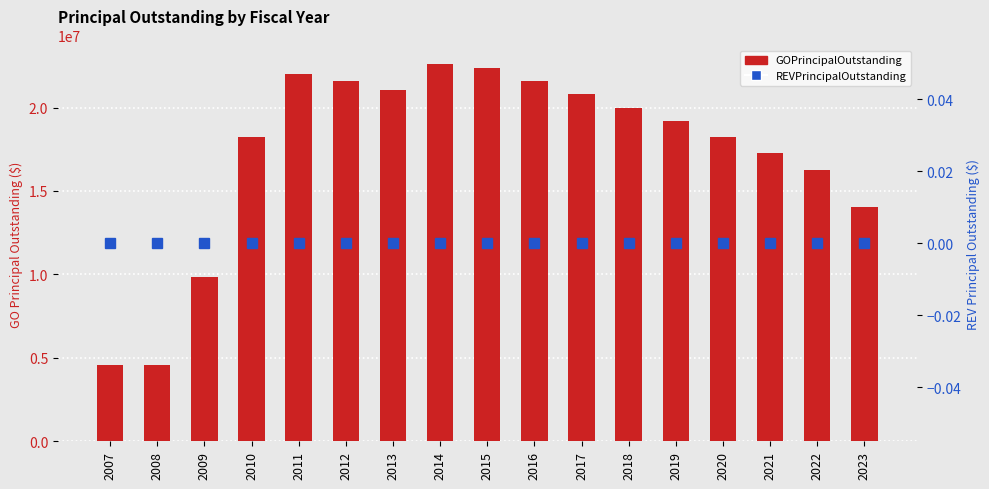

Does the chart contain stacked bars?

No